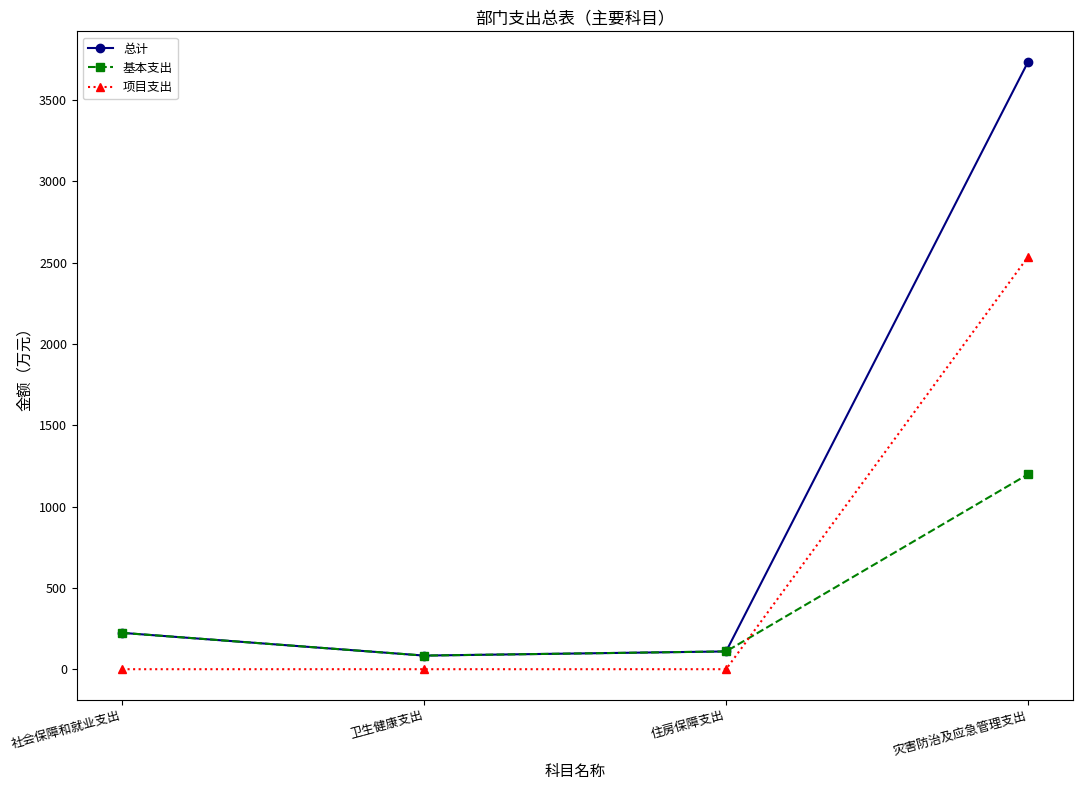

Reading left to right, what are all the values shown in this chart?

总计: 223.5	83.7	109.3	3734.7
基本支出: 223.5	83.7	109.3	1198.7
项目支出: 0.0	0.0	0.0	2536.0